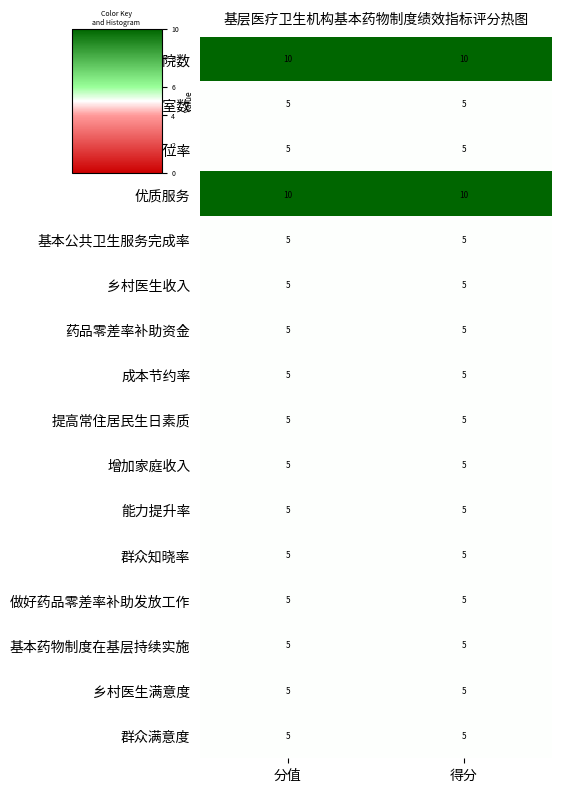

What is the spread (max minus min) of values at 分值?

5